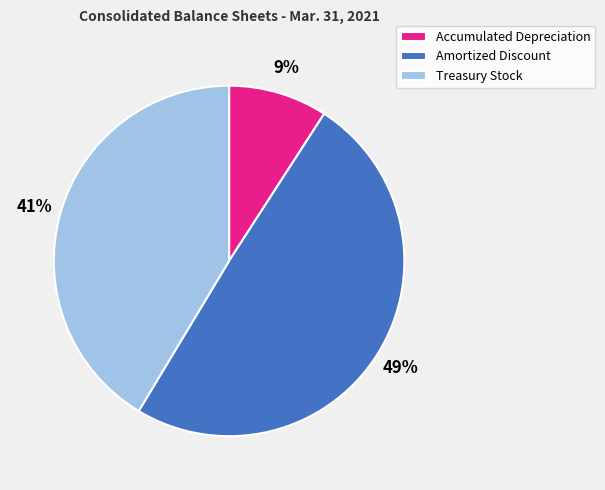

Rank the categories by value from lowest to highest.

Accumulated Depreciation, Treasury Stock, Amortized Discount